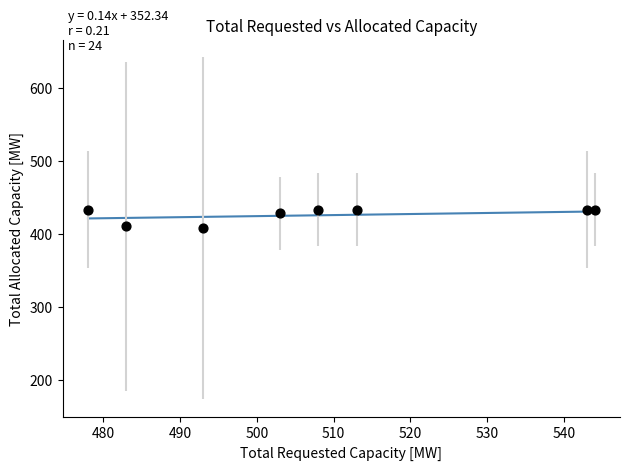

What is the average X value?

508.1